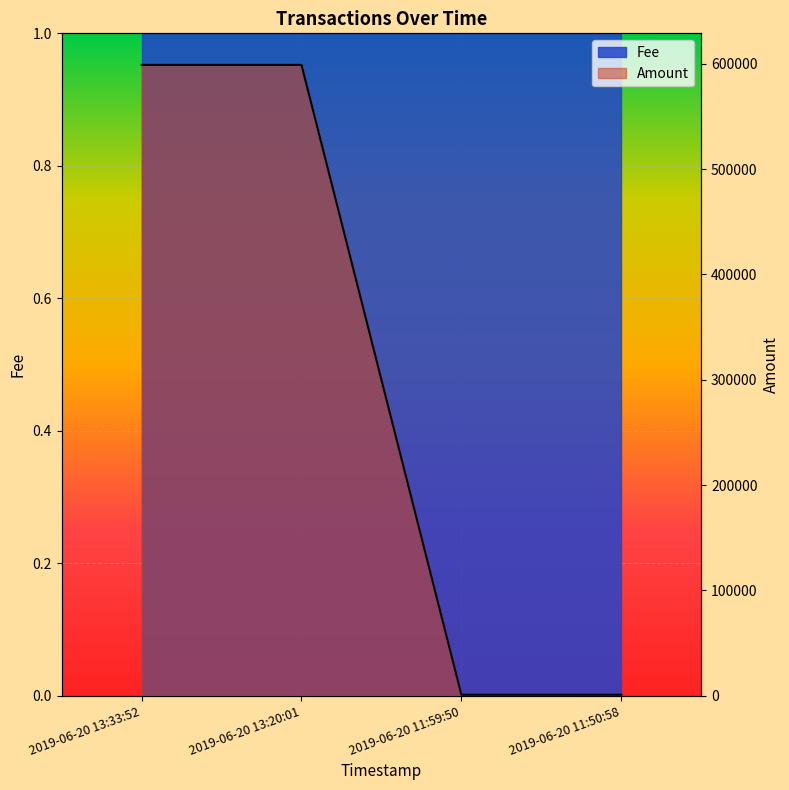

Reading left to right, what are all the values shown in this chart?

2019-06-20 13:33:52=598998	2019-06-20 13:20:01=598999	2019-06-20 11:59:50=998	2019-06-20 11:50:58=999